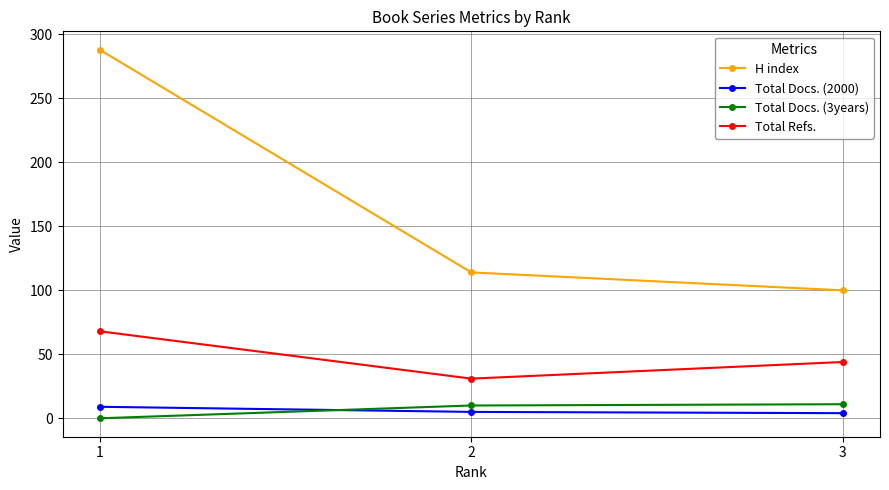

What is the difference between the maximum and minimum values in the Total Docs. (3years) series?

11